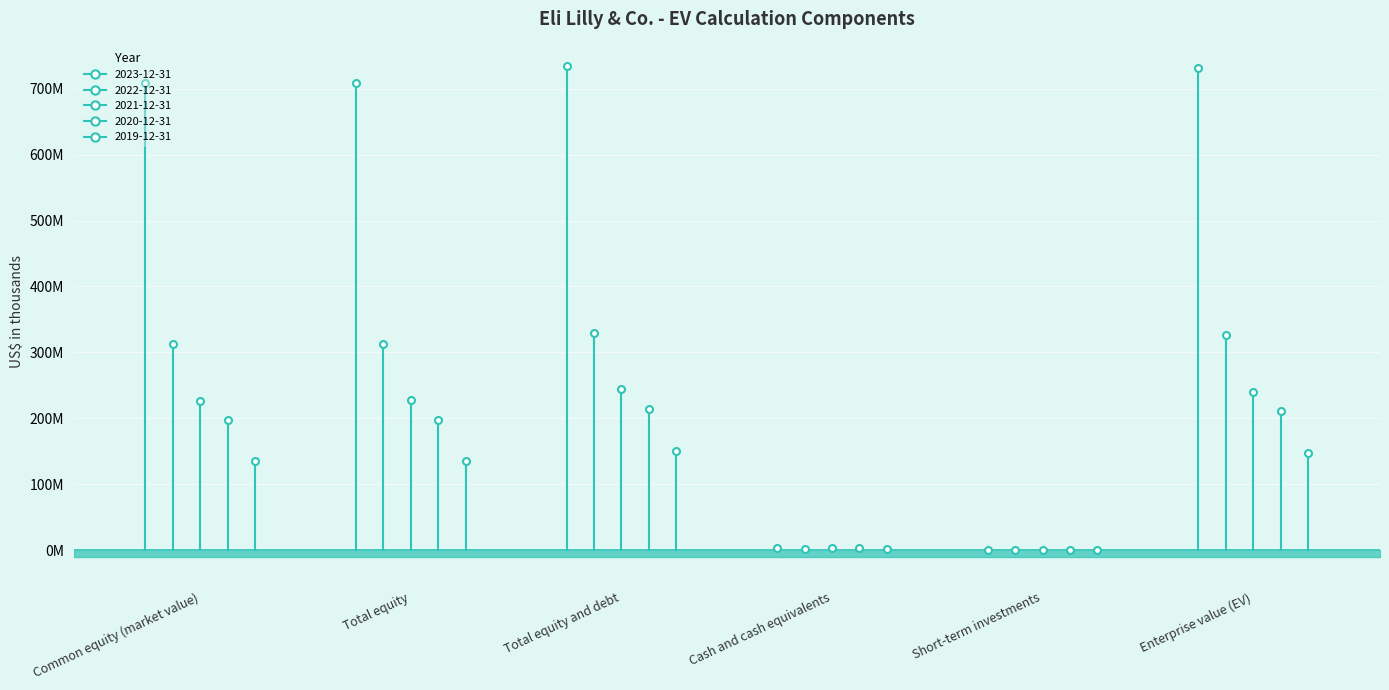

Rank the categories by 2023-12-31 value from highest to lowest.

Total equity and debt, Enterprise value (EV), Total equity, Common equity (market value), Cash and cash equivalents, Short-term investments